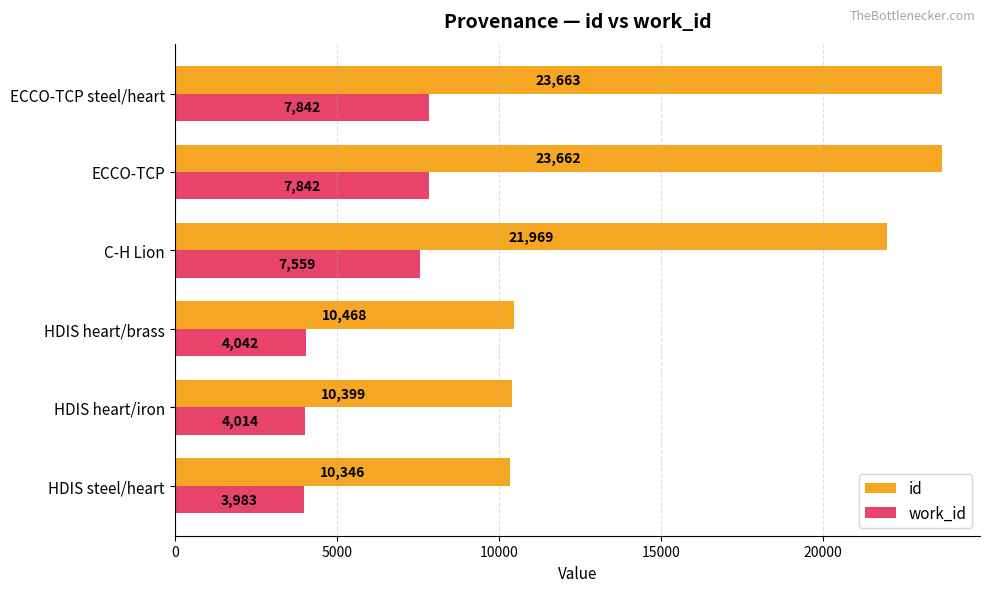

True or false: id has a value of 33641.8 at ECCO-TCP.

False